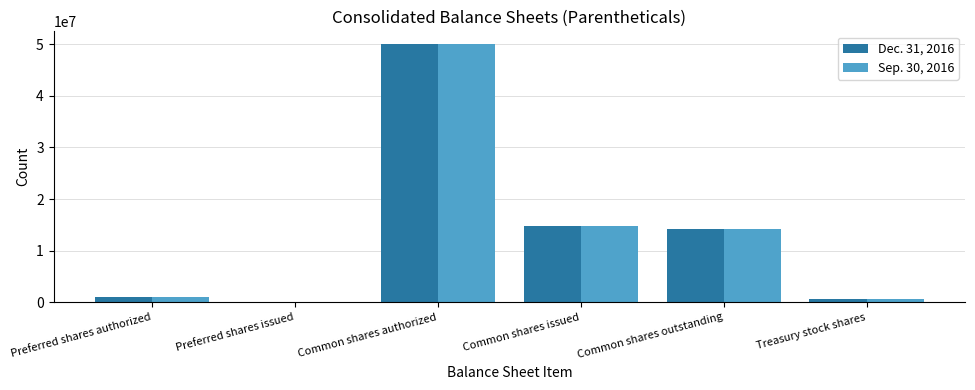

Reading left to right, list all the values displayed in this chart.

Dec. 31, 2016: 1000000	206	50000000	14839836	14239836	600000
Sep. 30, 2016: 1000000	206	50000000	14839836	14239836	600000